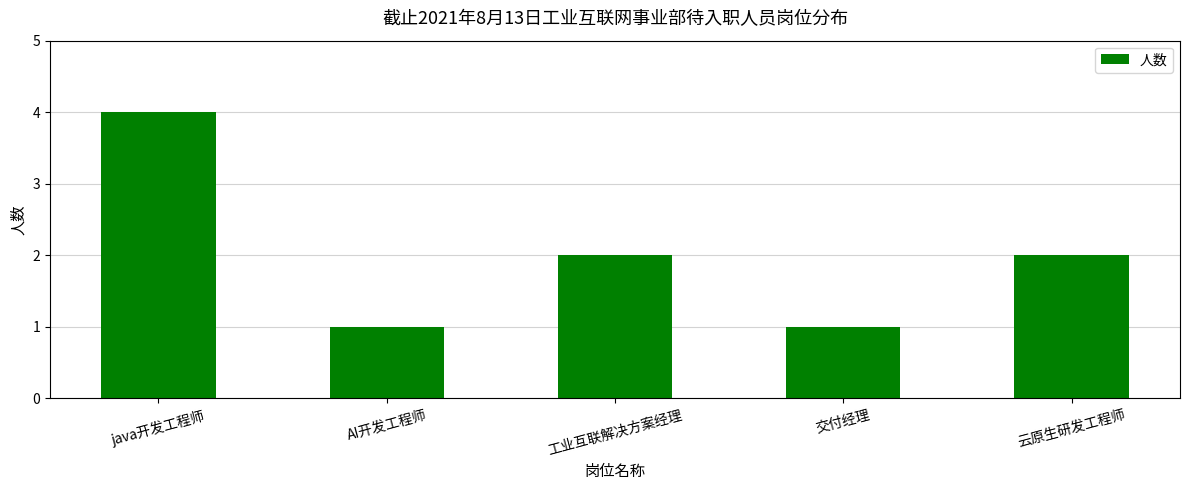

Is it true that the value at 工业互联解决方案经理 is 2?

True